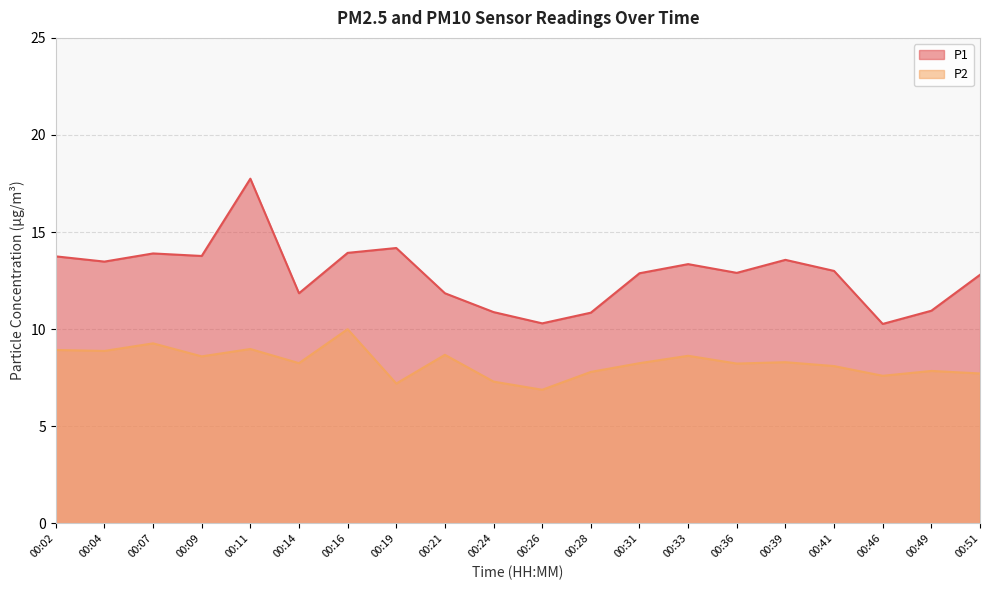

True or false: P2 has more than 0 points higher than both neighbors.

True